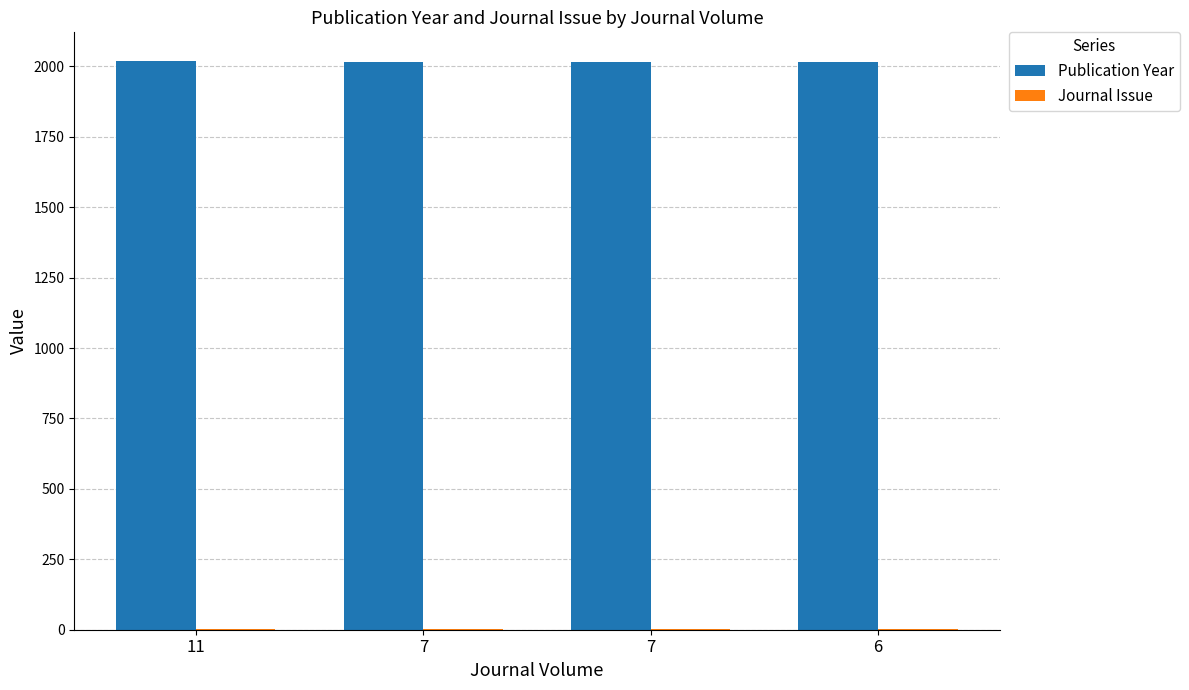

Are the bars horizontal?

No